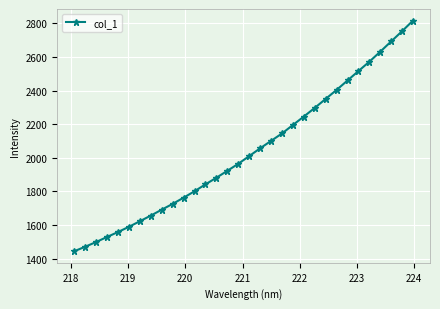

True or false: there are more than 2 points higher than both neighbors.

False